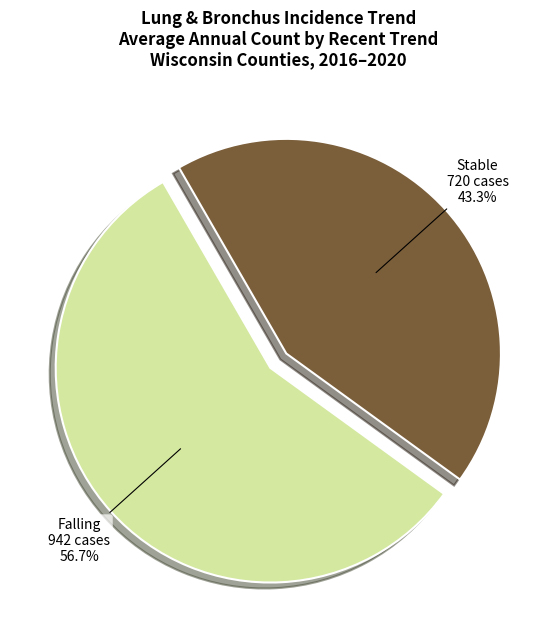

Is there a majority slice in this chart?

Yes